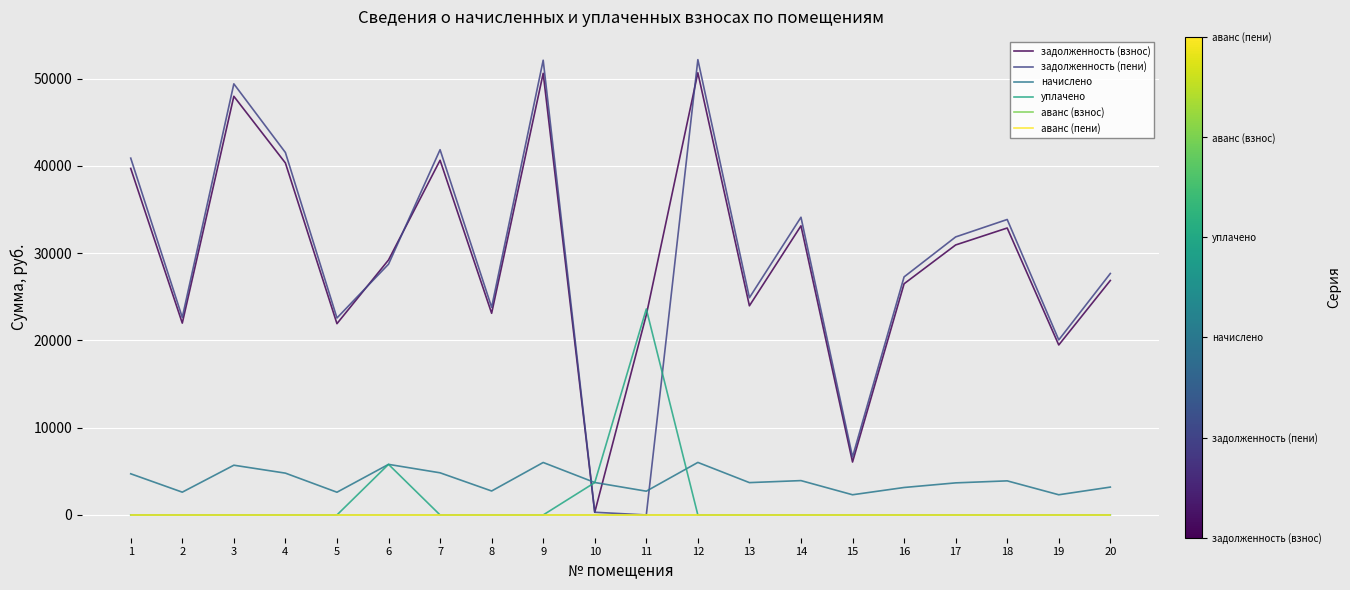

Which series has the largest total across all categories?

задолженность (взнос)